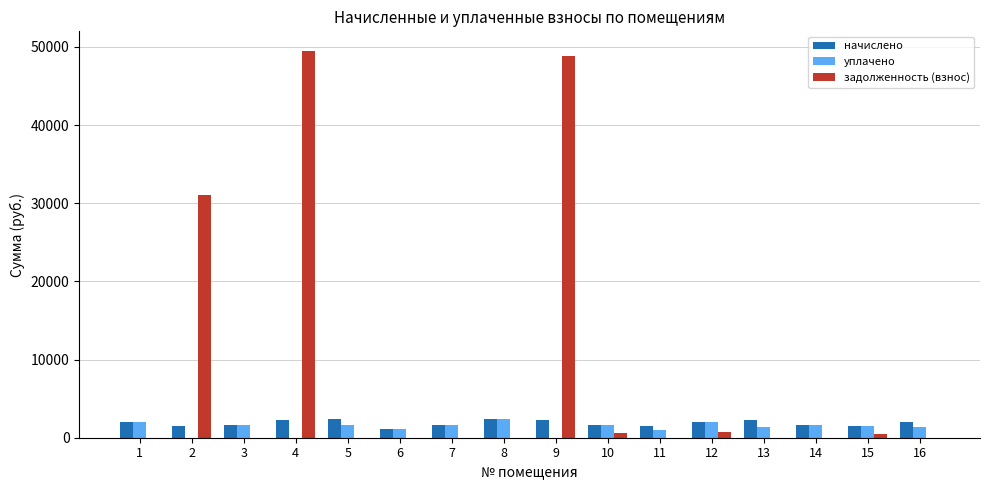

Which series changed the most between 2 and 4?

задолженность (взнос)